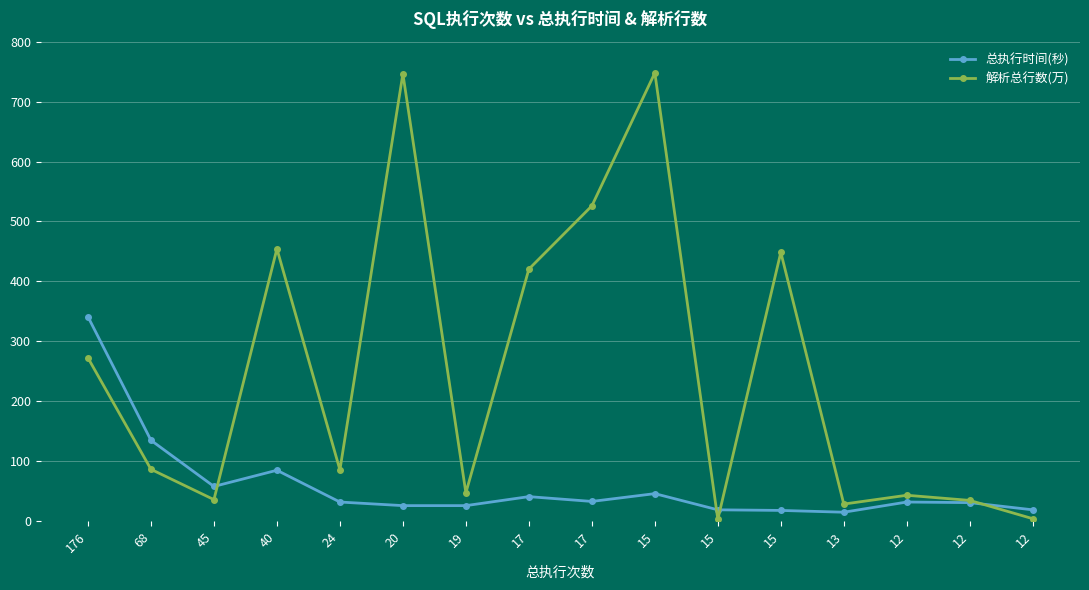

Rank the series by their average value, from lowest to highest.

总执行时间(秒), 解析总行数(万)